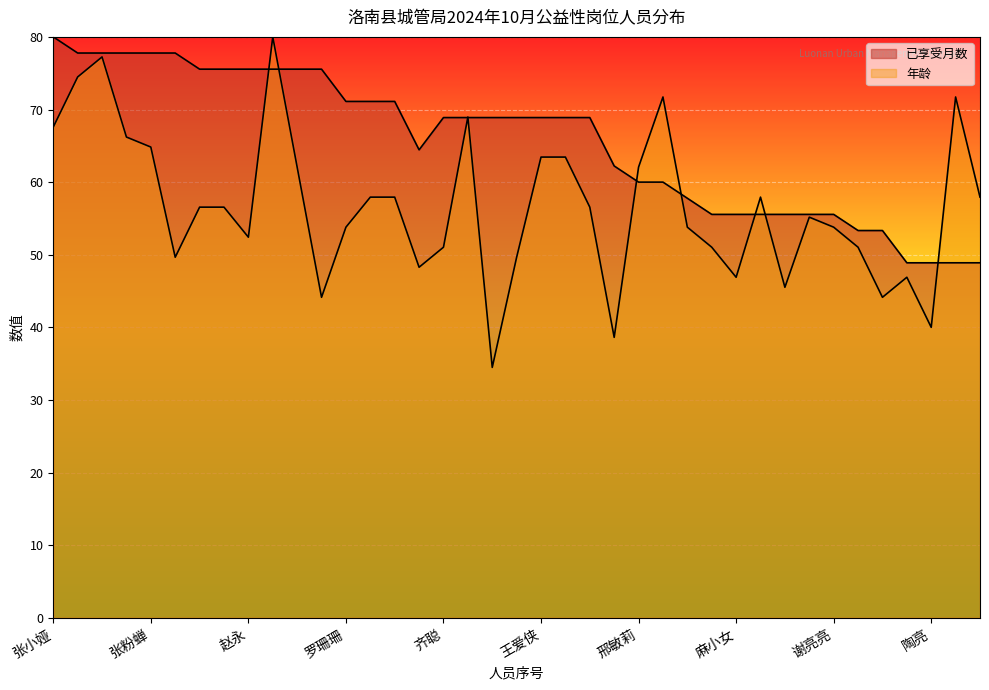

Reading left to right, what are all the values shown in this chart?

已享受月数: 张小娅=80.0	段君锋=77.8	杨江鱼=77.8	姜英玲=77.8	张粉蝉=77.8	王新峰=77.8	屠小莉=75.6	邢丹=75.6	赵永=75.6	陈利军=75.6	王军龙=75.6	薛妮妮=75.6	罗珊珊=71.1	刘娟=71.1	冀敏霞=71.1	杨莎=64.4	齐聪=68.9	张争民=68.9	闫丹=68.9	胡珍珍=68.9	王爱侠=68.9	李锋花=68.9	李建荣=68.9	叶肖=62.2	邢敏莉=60.0	李明治=60.0	唐娟娟=57.8	李拉惠=55.6	麻小女=55.6	张宇=55.6	董小雅=55.6	陶莉珍=55.6	谢亮亮=55.6	廖燕燕=53.3	刘波=53.3	王瑜=48.9	陶亮=48.9	张军良=48.9	史莉莉=48.9
年龄: 张小娅=67.6	段君锋=74.5	杨江鱼=77.2	姜英玲=66.2	张粉蝉=64.8	王新峰=49.7	屠小莉=56.6	邢丹=56.6	赵永=52.4	陈利军=80.0	王军龙=62.1	薛妮妮=44.1	罗珊珊=53.8	刘娟=57.9	冀敏霞=57.9	杨莎=48.3	齐聪=51.0	张争民=69.0	闫丹=34.5	胡珍珍=49.7	王爱侠=63.4	李锋花=63.4	李建荣=56.6	叶肖=38.6	邢敏莉=62.1	李明治=71.7	唐娟娟=53.8	李拉惠=51.0	麻小女=46.9	张宇=57.9	董小雅=45.5	陶莉珍=55.2	谢亮亮=53.8	廖燕燕=51.0	刘波=44.1	王瑜=46.9	陶亮=40.0	张军良=71.7	史莉莉=57.9